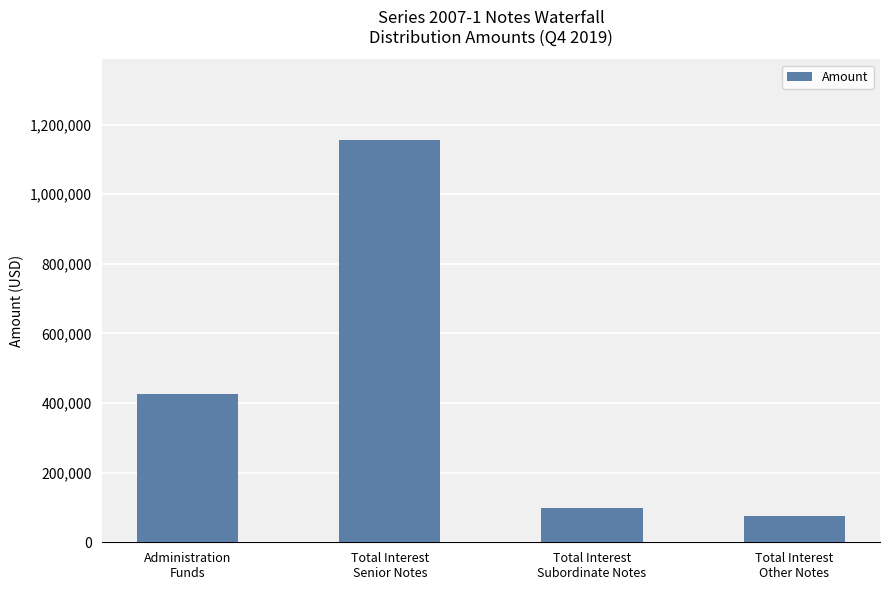

The value at Administration
Funds is 593506.9. True or false?

False